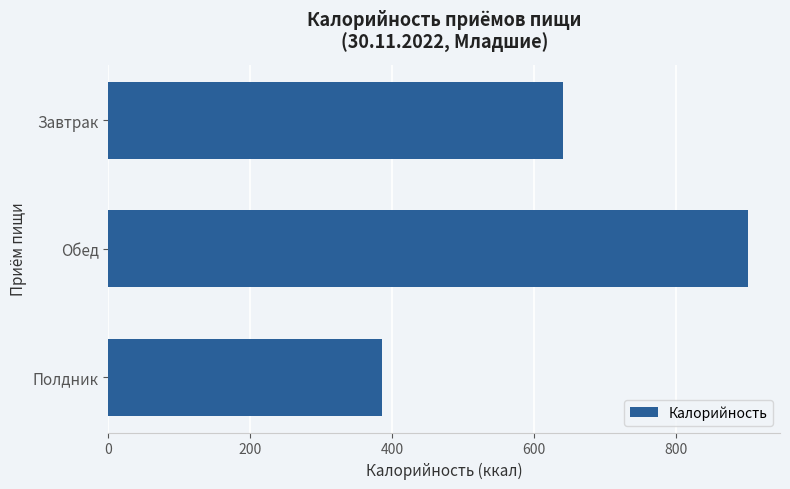

List the labels in order of value, smallest first.

Полдник, Завтрак, Обед